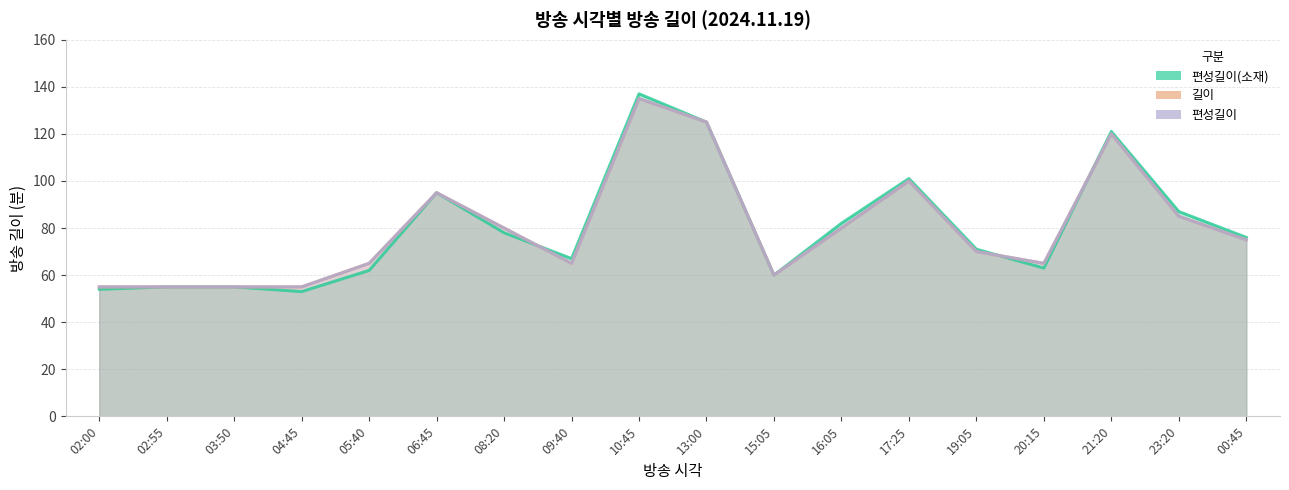

Which category has the lowest value in the 편성길이(소재) series?

04:45